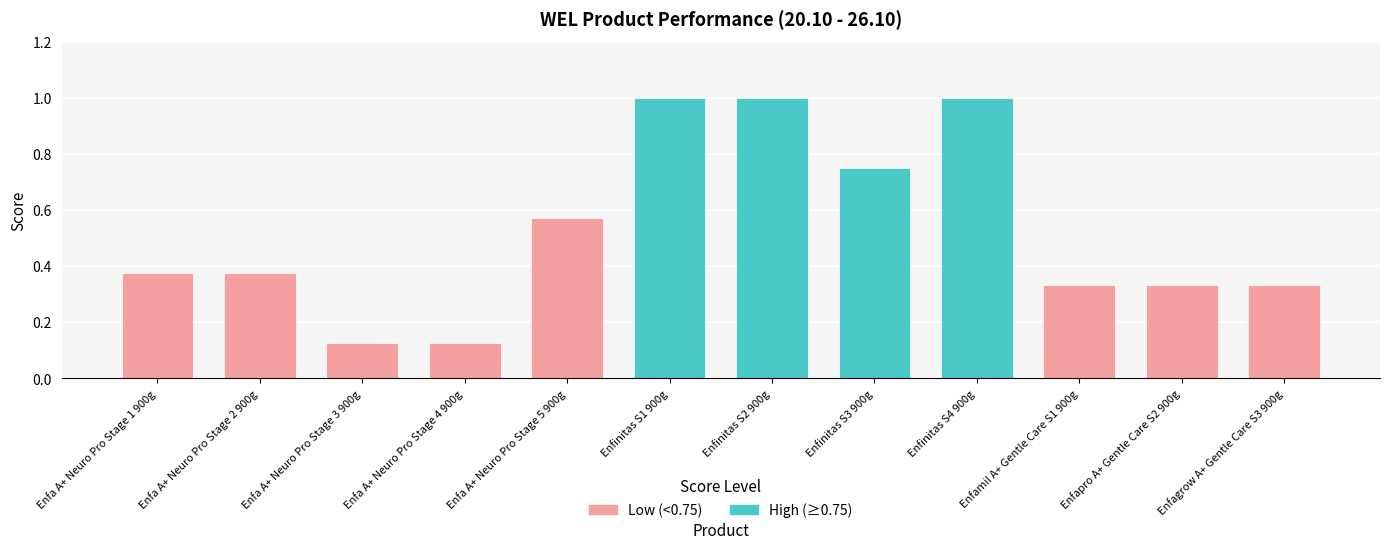

Reading left to right, list all the values displayed in this chart.

Enfa A+ Neuro Pro Stage 1 900g=0.4	Enfa A+ Neuro Pro Stage 2 900g=0.4	Enfa A+ Neuro Pro Stage 3 900g=0.1	Enfa A+ Neuro Pro Stage 4 900g=0.1	Enfa A+ Neuro Pro Stage 5 900g=0.6	Enfinitas S1 900g=1.0	Enfinitas S2 900g=1.0	Enfinitas S3 900g=0.8	Enfinitas S4 900g=1.0	Enfamil A+ Gentle Care S1 900g=0.3	Enfapro A+ Gentle Care S2 900g=0.3	Enfagrow A+ Gentle Care S3 900g=0.3